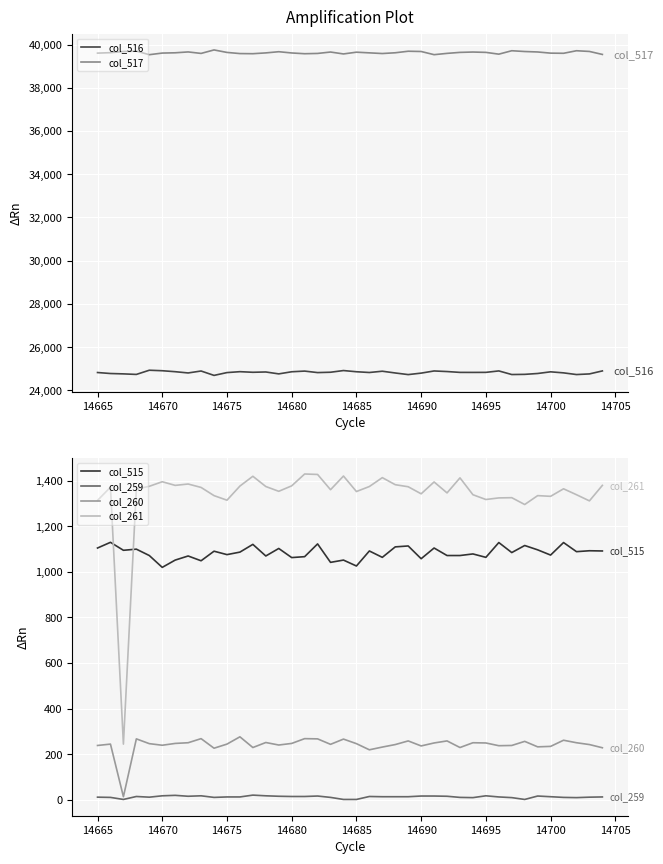

What is the value of the col_260 point at the 6th from the left?

239